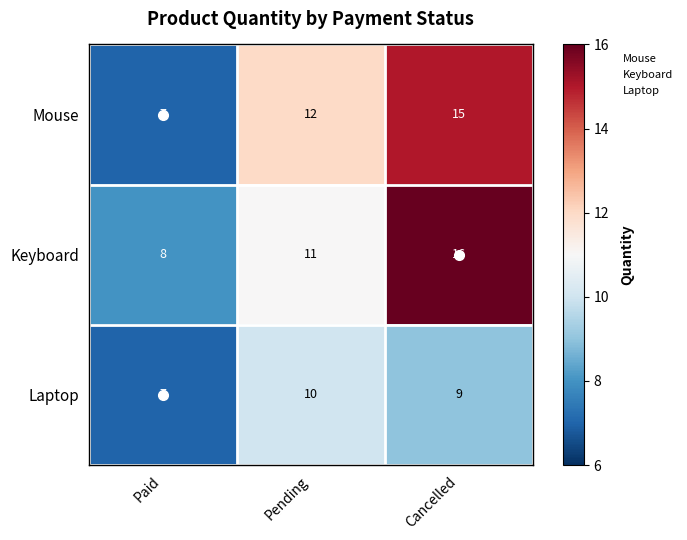

At which label is Keyboard closest to 12?

Pending